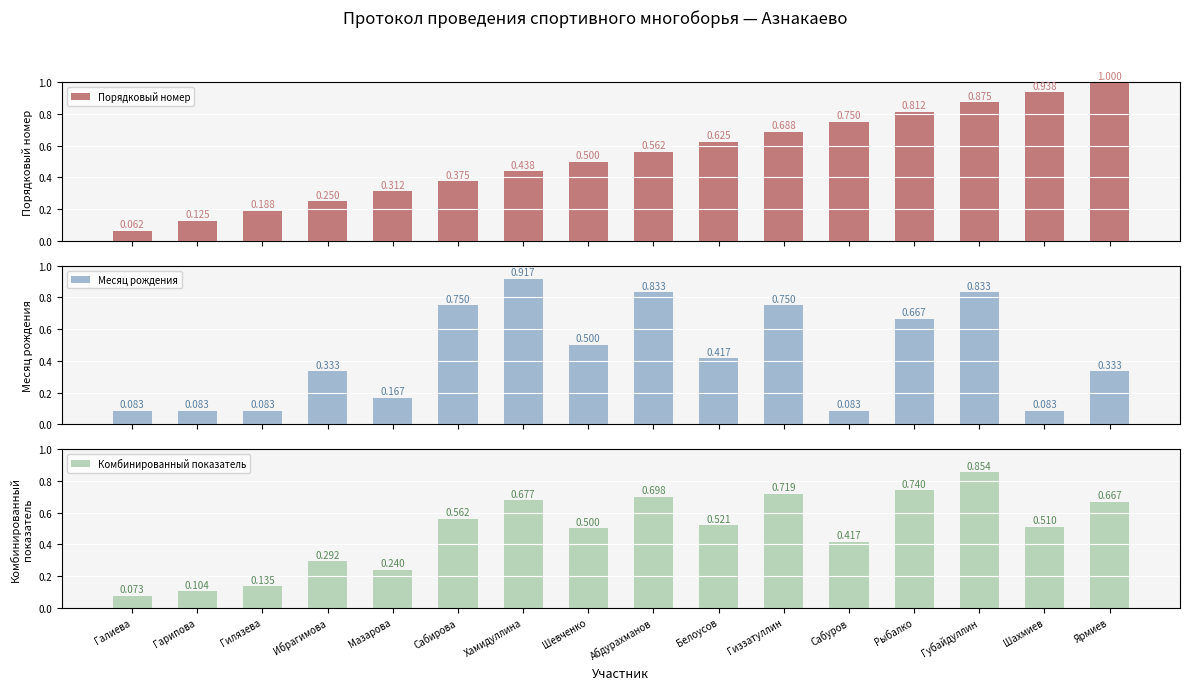

Rank the series at Рыбалко from highest to lowest value.

Порядковый номер, Комбинированный показатель, Месяц рождения